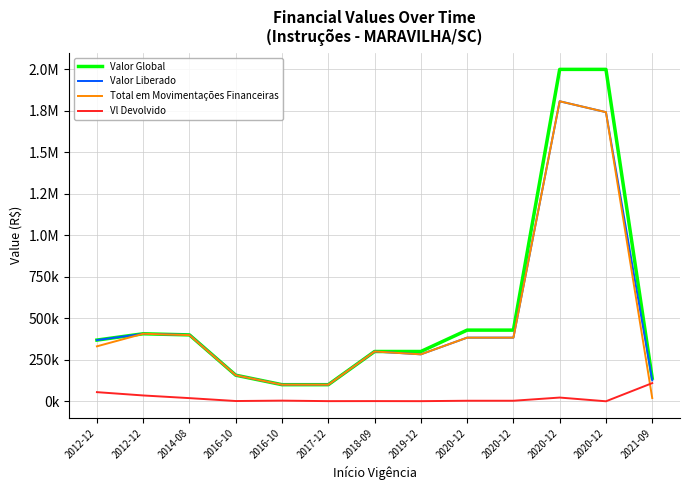

Is this an area chart (filled region under the line)?

No